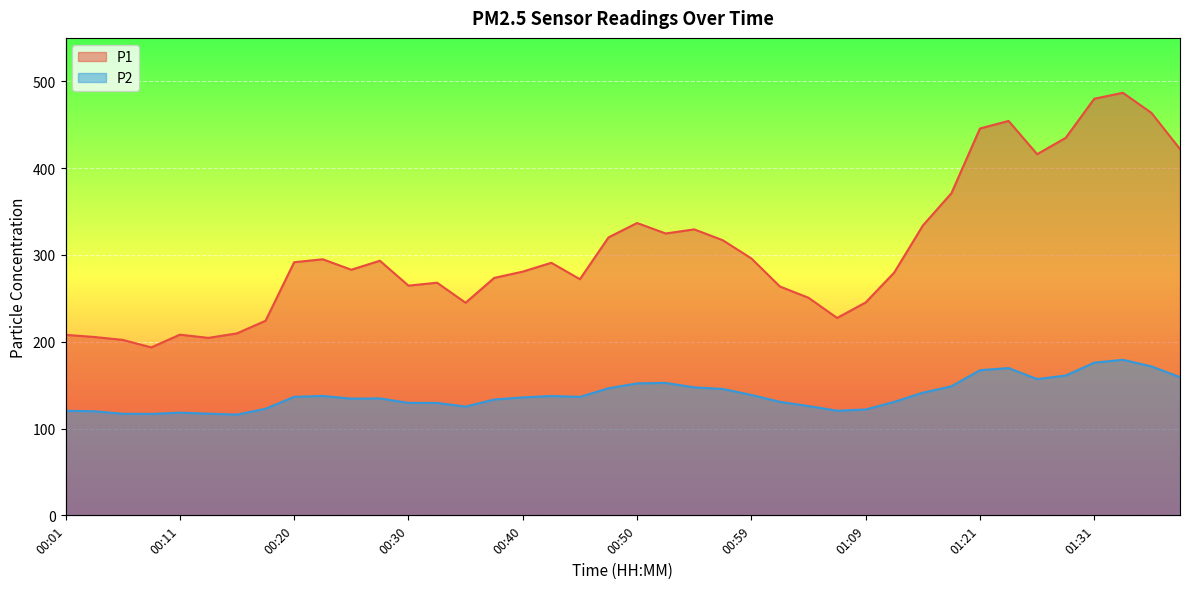

What is the label of the 15th point from the right?

01:02